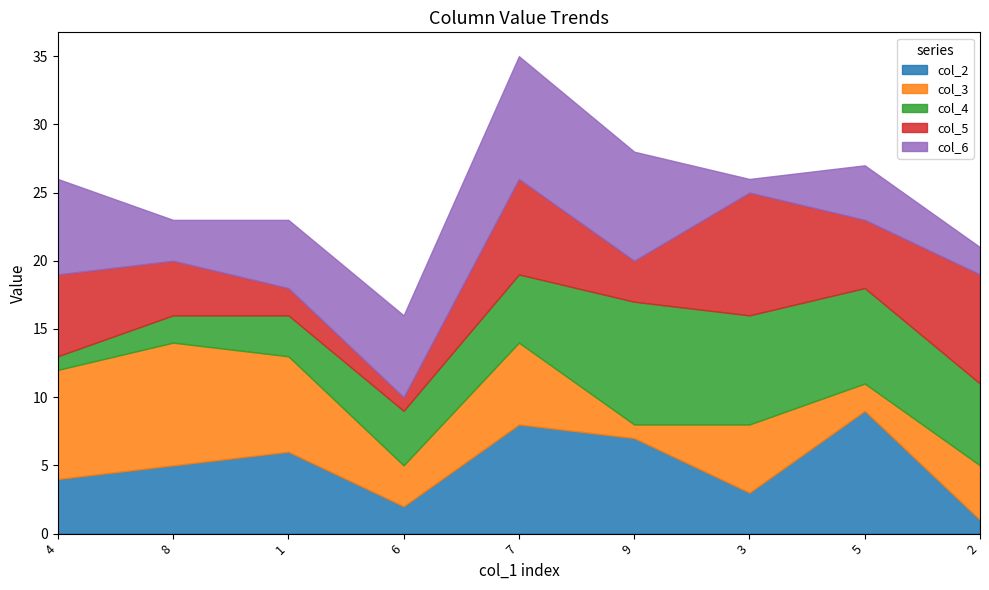

Reading left to right, what are all the values shown in this chart?

col_2: 4	5	6	2	8	7	3	9	1
col_3: 8	9	7	3	6	1	5	2	4
col_4: 1	2	3	4	5	9	8	7	6
col_5: 6	4	2	1	7	3	9	5	8
col_6: 7	3	5	6	9	8	1	4	2